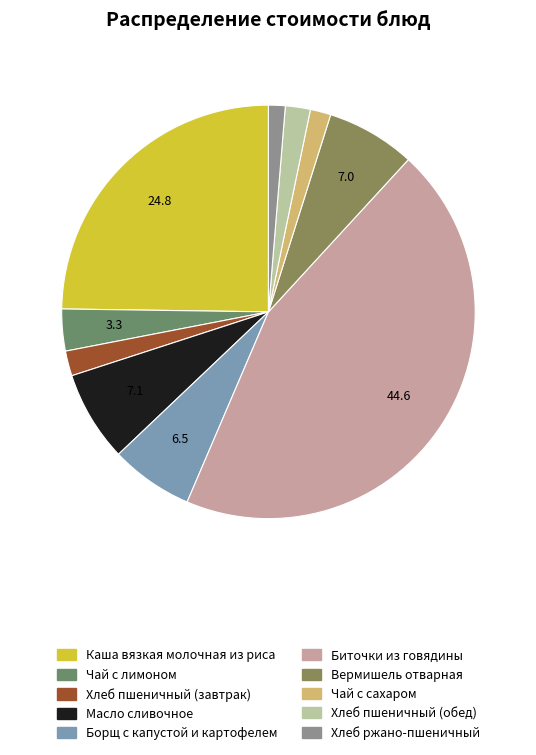

To the nearest percent, what is the difference between the largest and smallest slice percentages?

43%